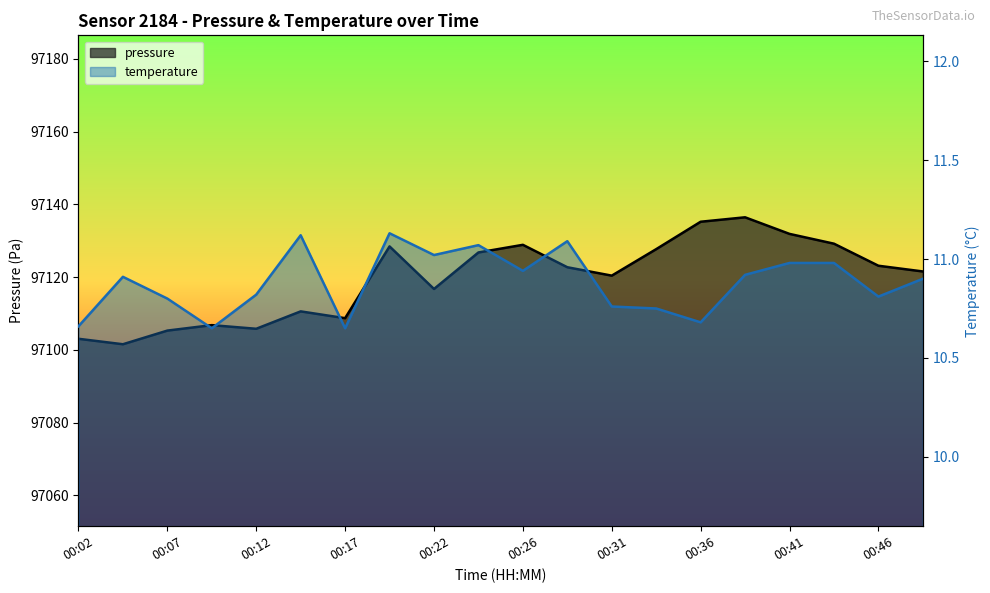

Which has a higher value, 00:07 or 00:17?

00:17